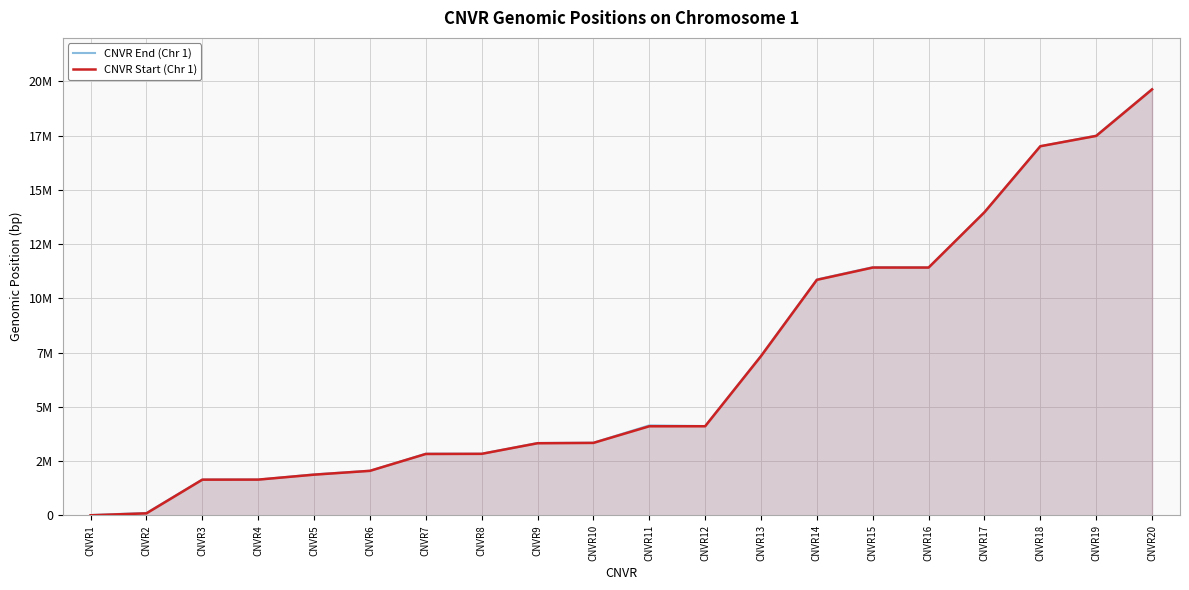

What are all the series names shown in the legend?

CNVR End (Chr 1), CNVR Start (Chr 1)